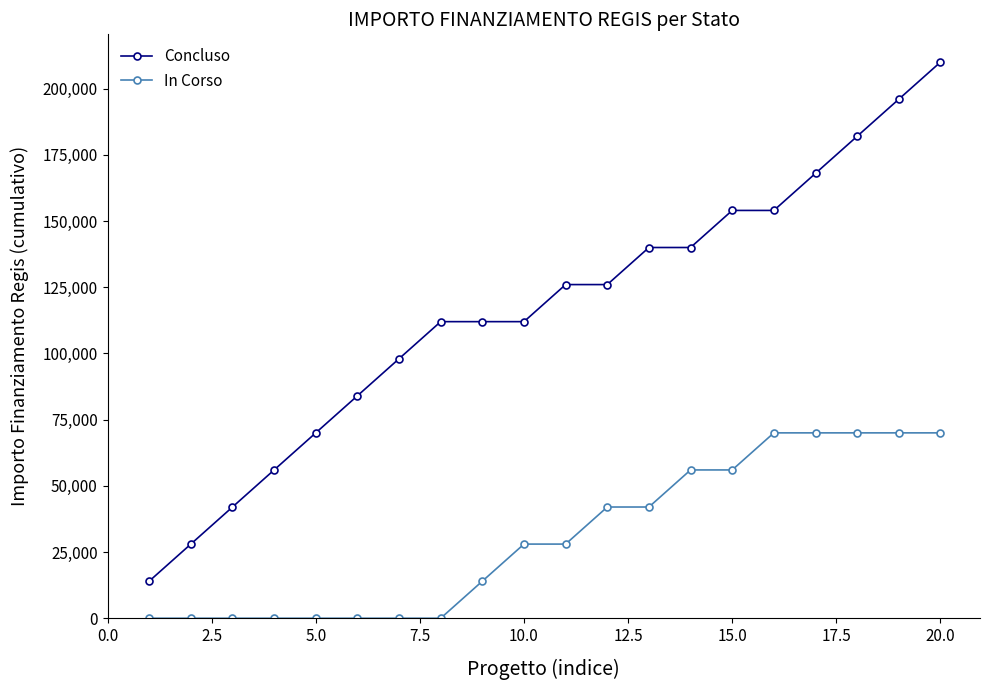

Which series has the widest spread of values?

Concluso